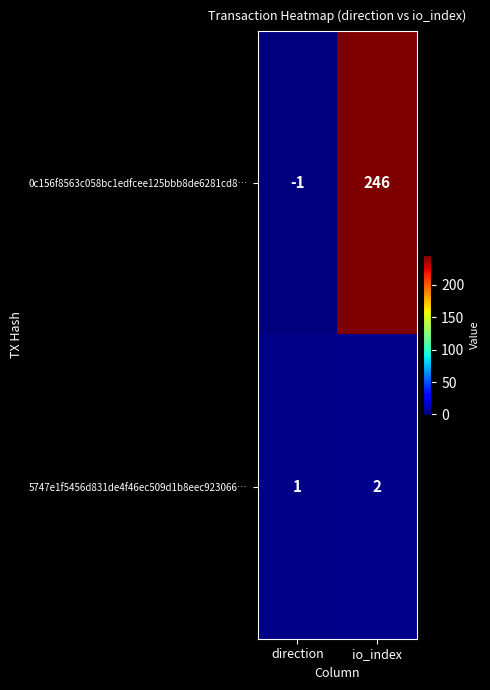

At which category does the chart reach its minimum across all series?

direction